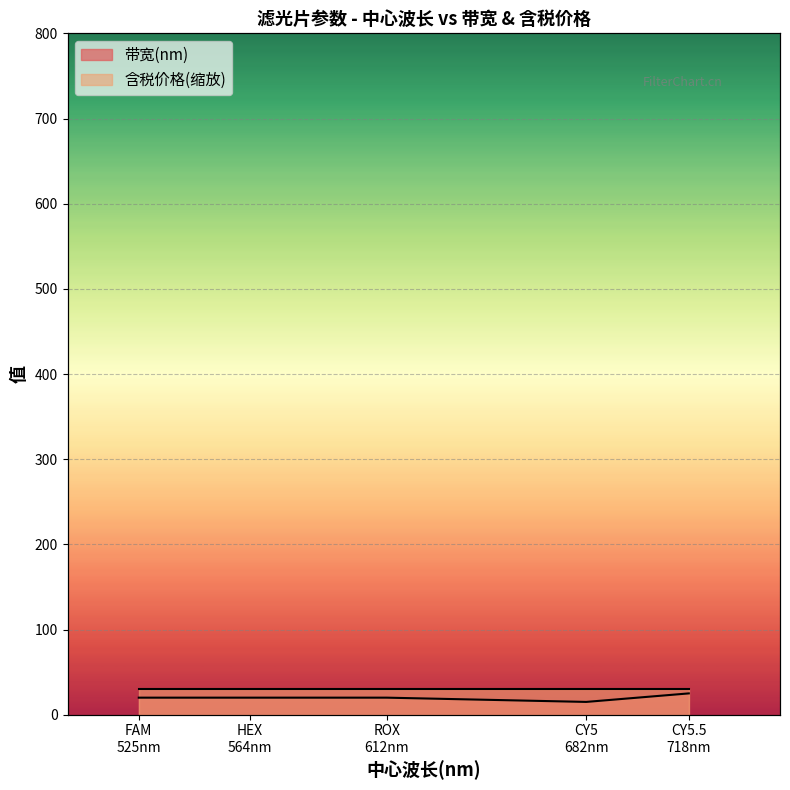

List the labels in order of value, largest first.

CY5.5 718nm, FAM 525nm, HEX 564nm, ROX 612nm, CY5 682nm